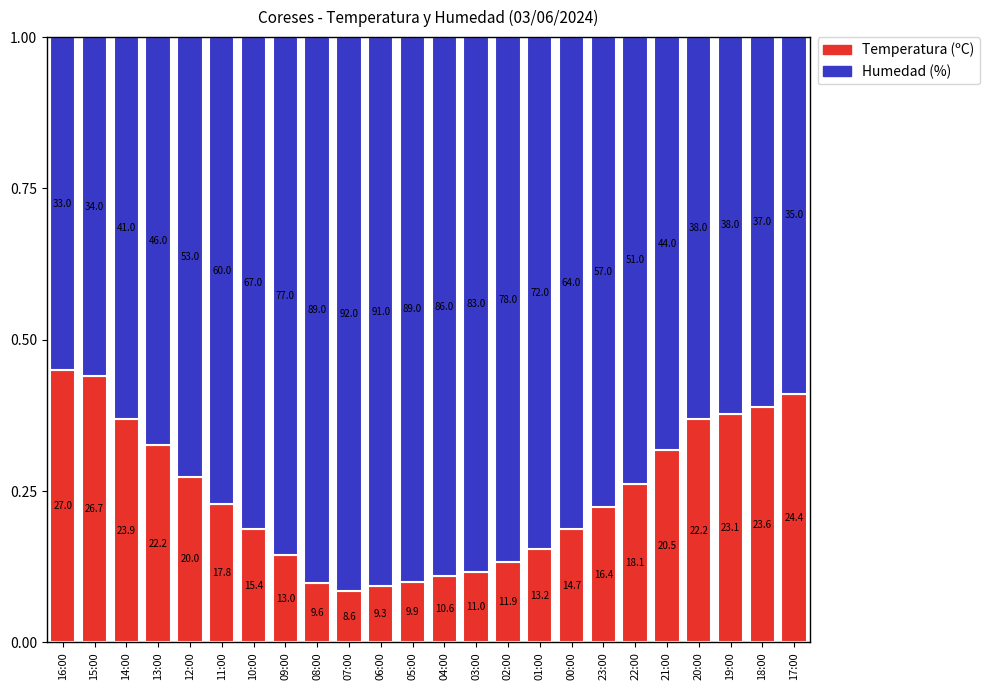

How many bars are there in total?

24